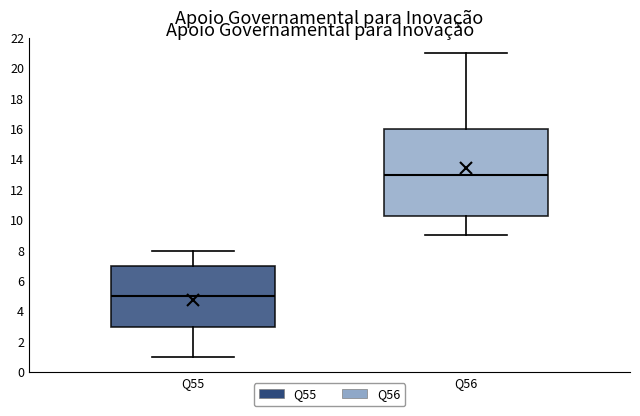

Which box is the tallest, from its lower edge to its upper edge?

Q56